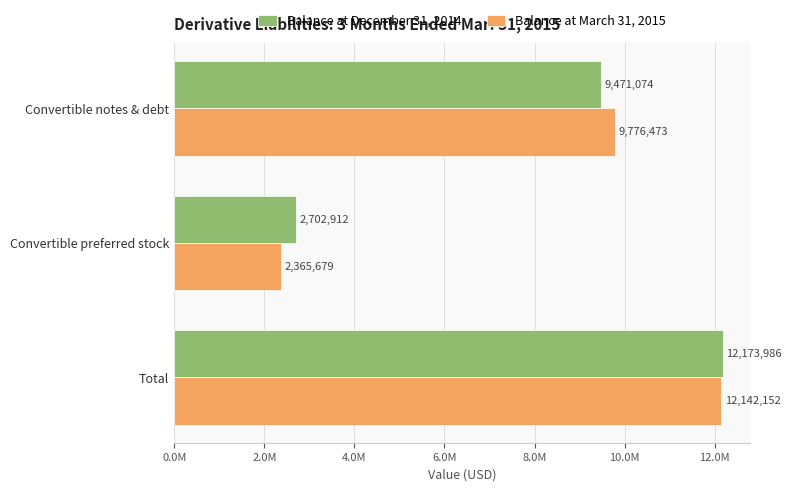

What is the value of the Balance at March 31, 2015 bar at the 1st from the left?

9776473